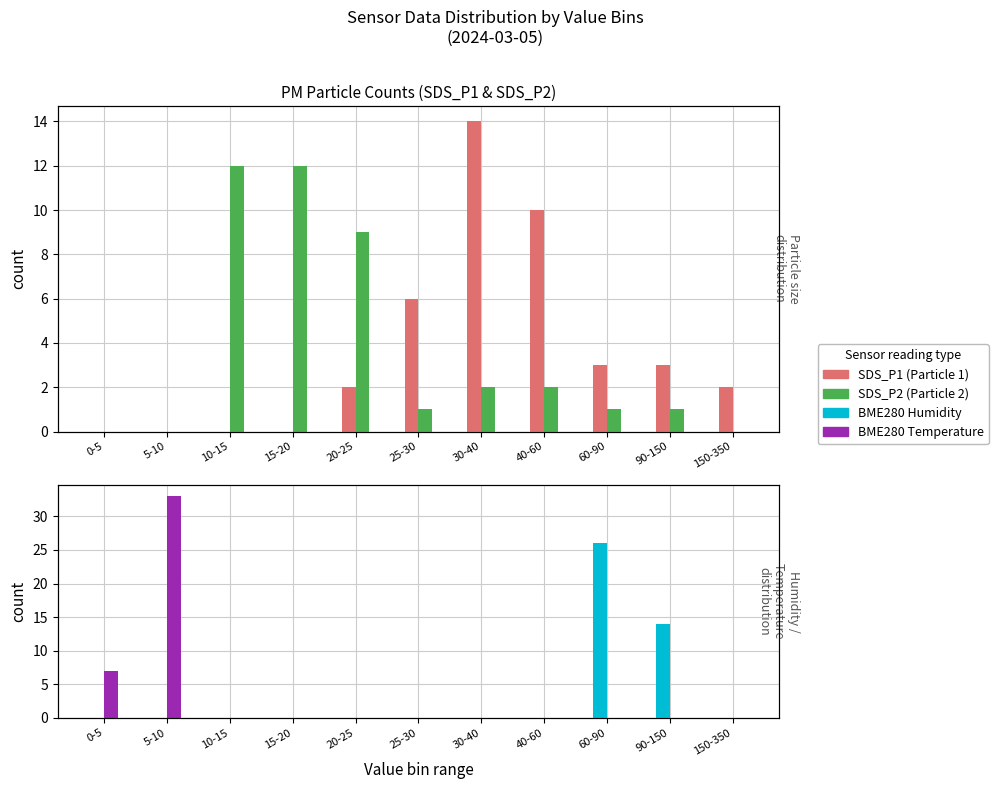

Which label corresponds to the largest value in the chart?

5-10